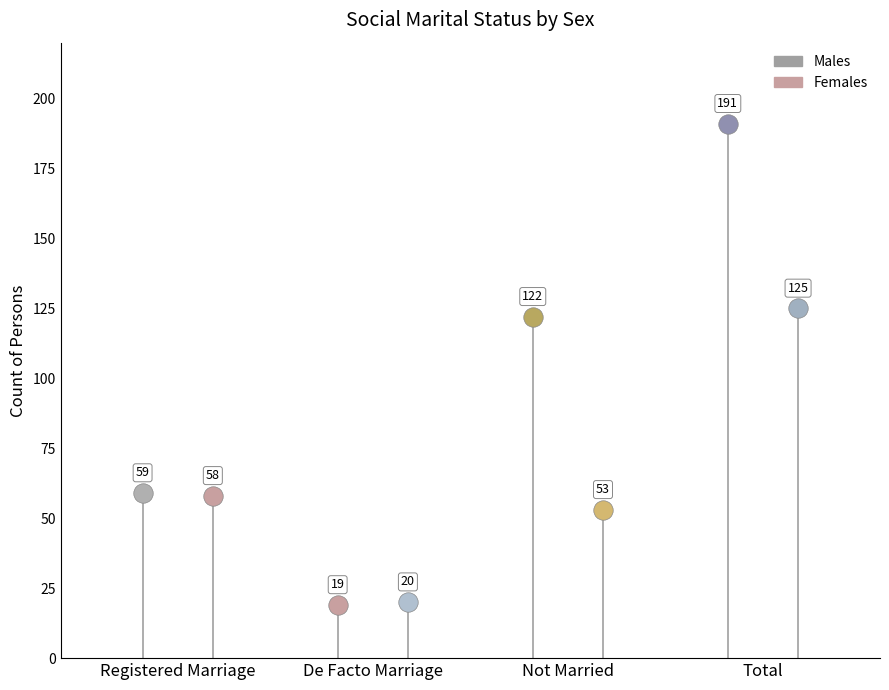

The value of Males at Not Married is 122. True or false?

True